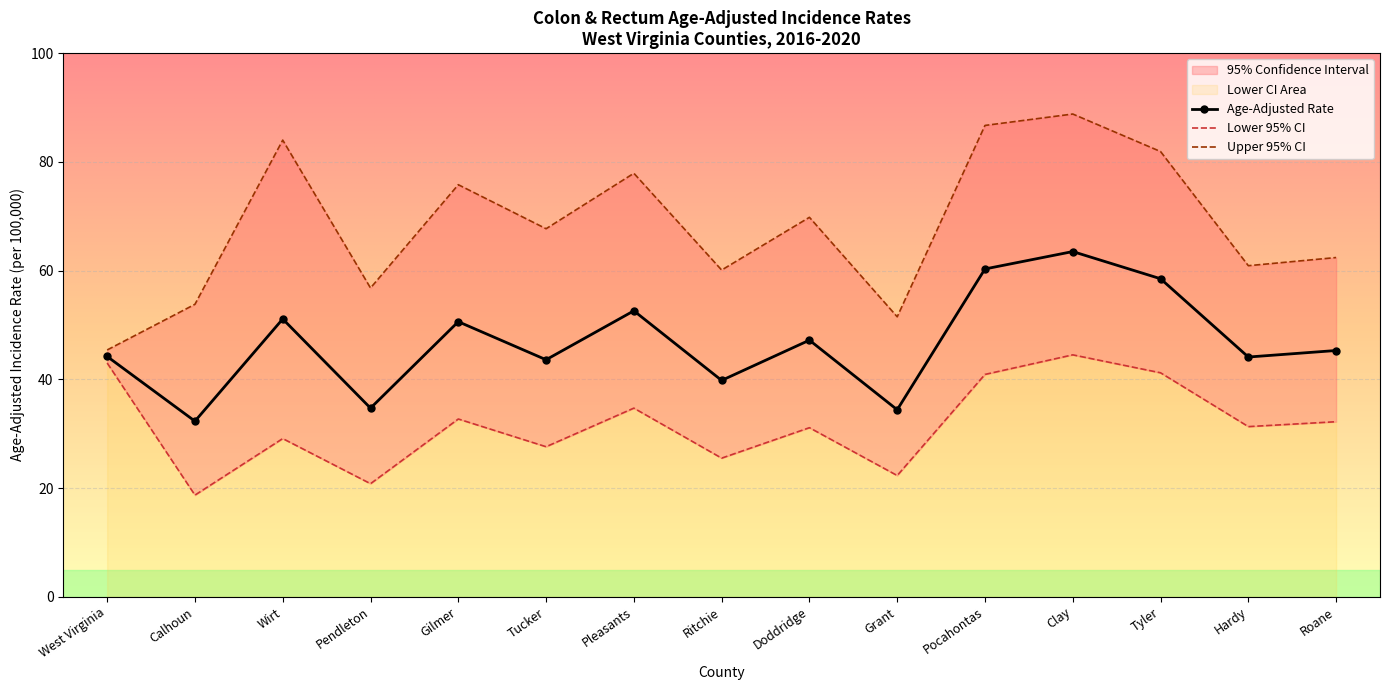

Is the value of Lower 95% CI at West Virginia greater than the value of Age-Adjusted Rate at Pendleton?

Yes